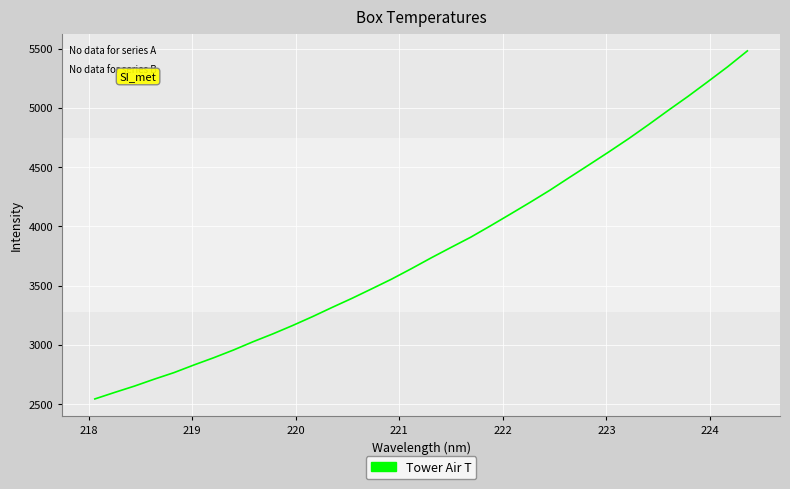

What is the maximum value shown in the chart?

5480.1